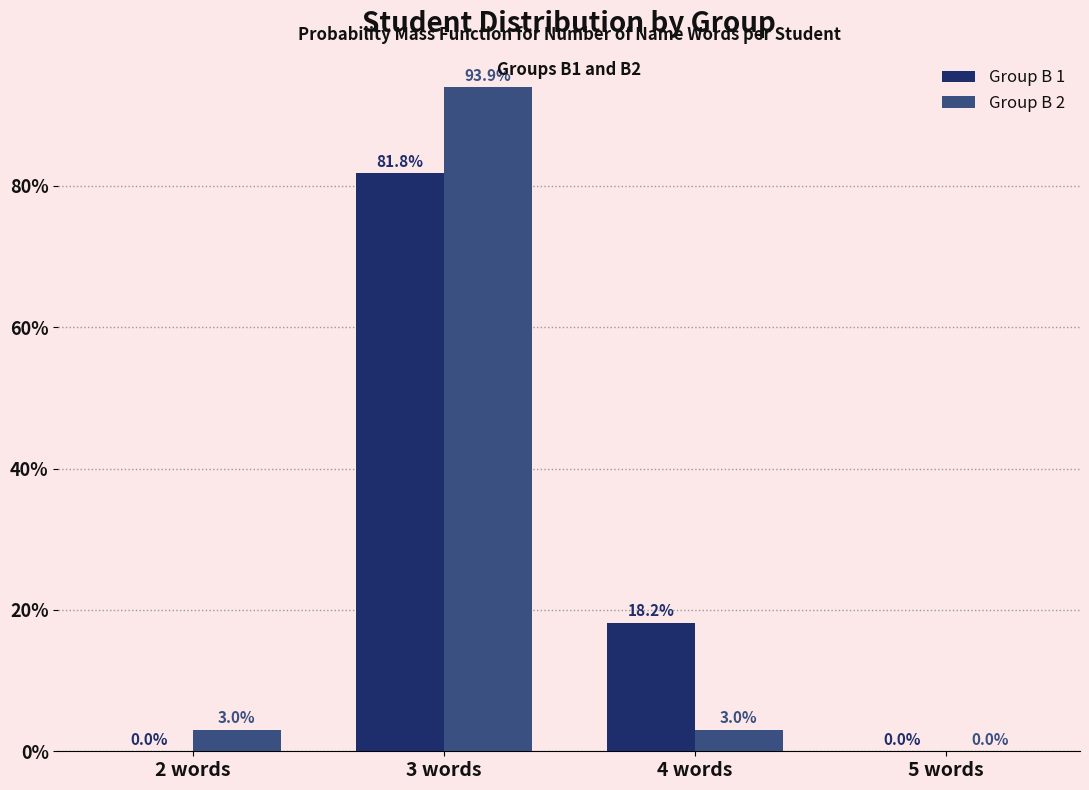

Reading left to right, extract all data points from this chart.

Group B 1: 2 words=0.0	3 words=81.8	4 words=18.2	5 words=0.0
Group B 2: 2 words=3.0	3 words=93.9	4 words=3.0	5 words=0.0